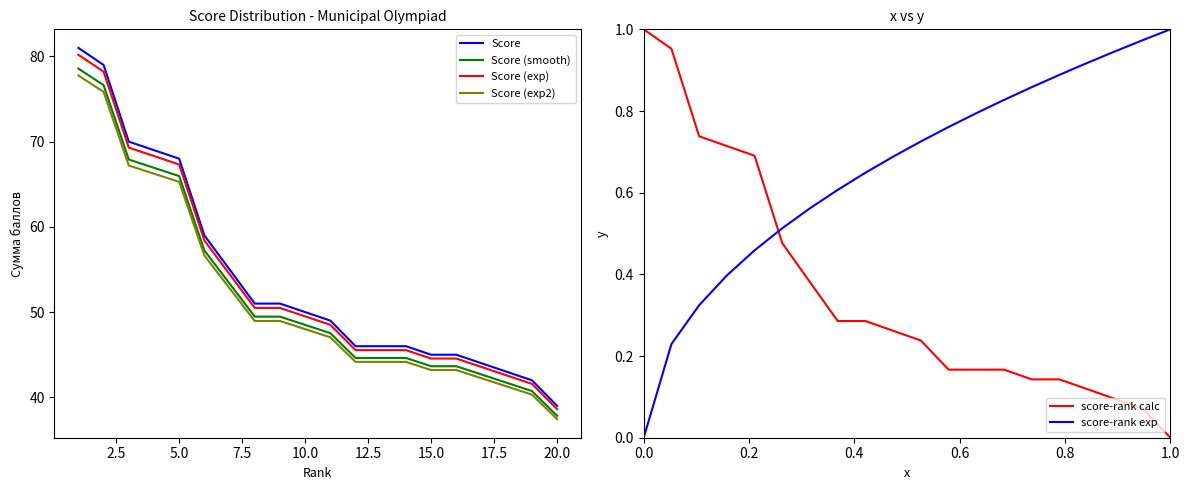

True or false: Score (exp2) and Score (smooth) cross at least once.

False